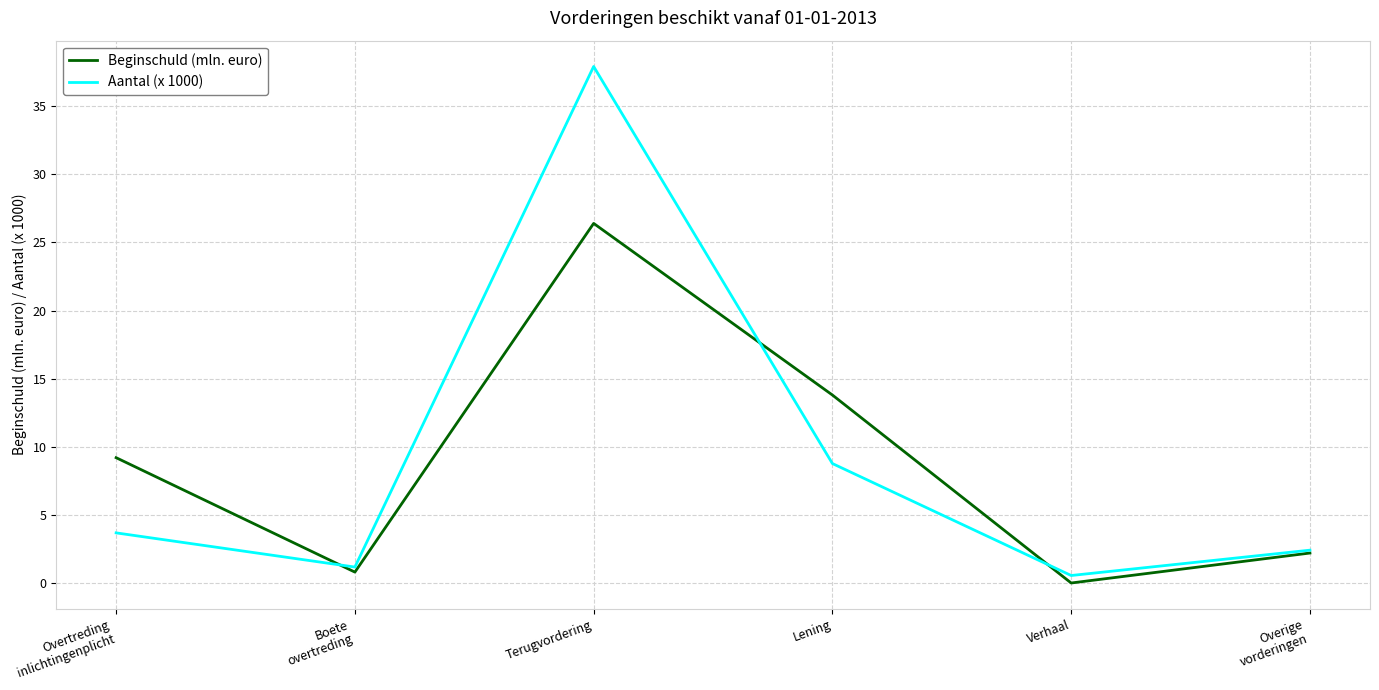

What is the maximum value for Aantal (x 1000)?

37.9